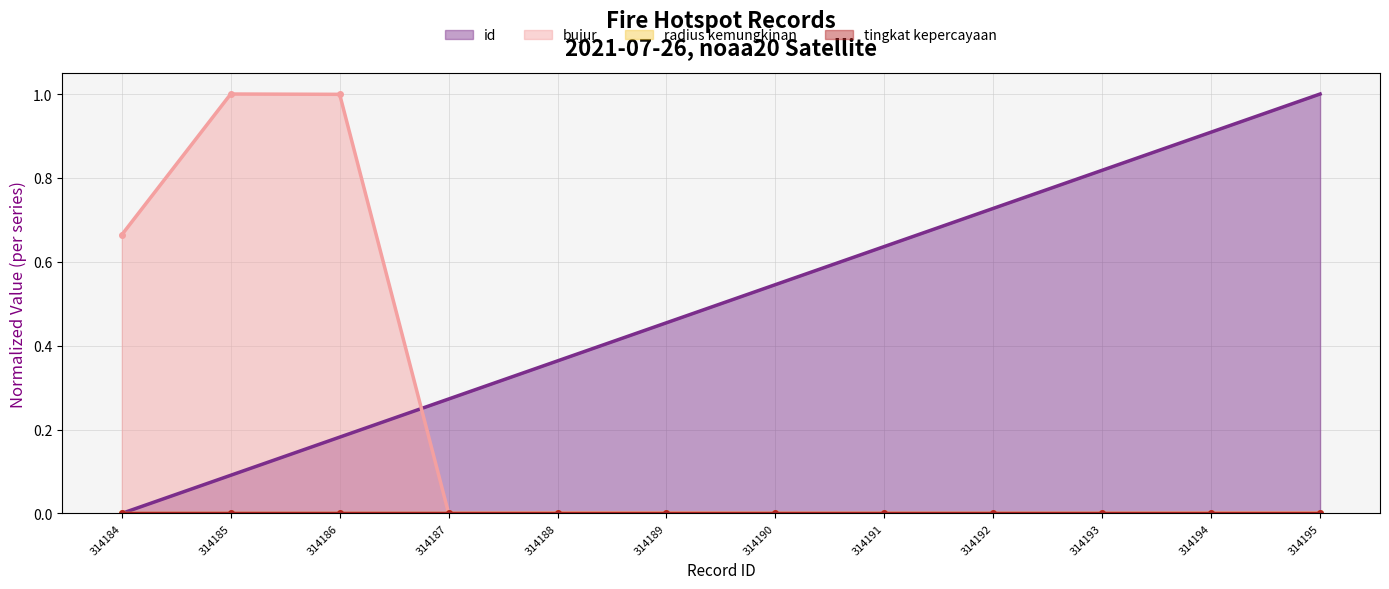

What is the sum of the id values at 314193 and 314191?

1.5